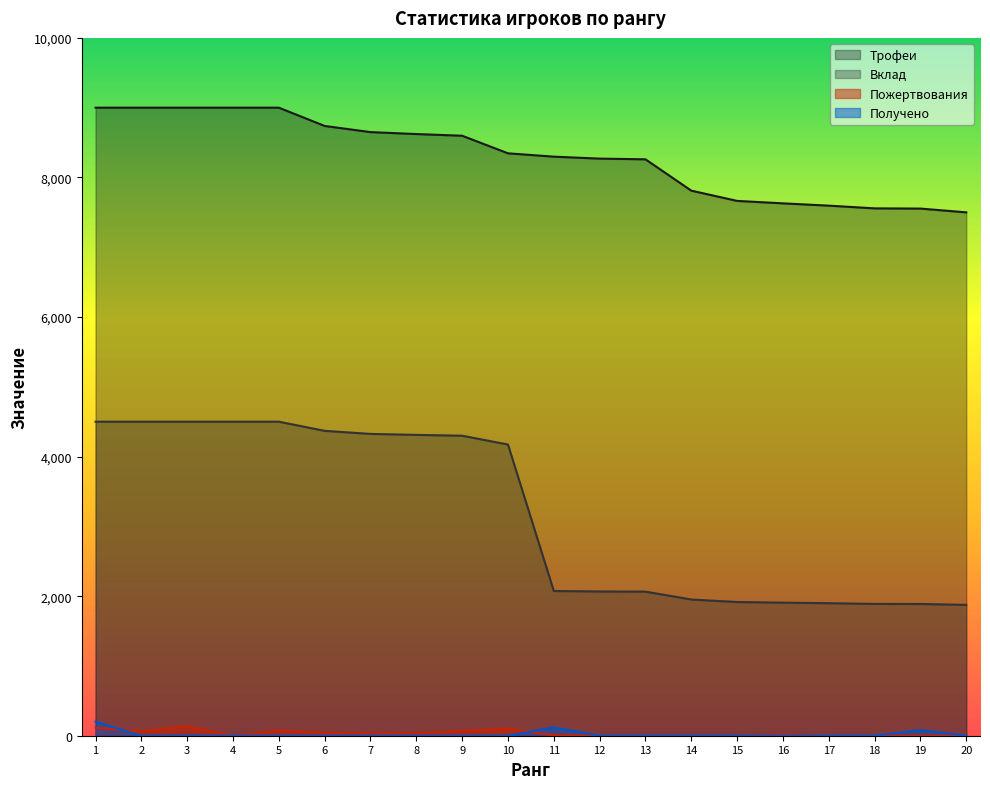

How many intersections are there between Получено and Пожертвования?

2